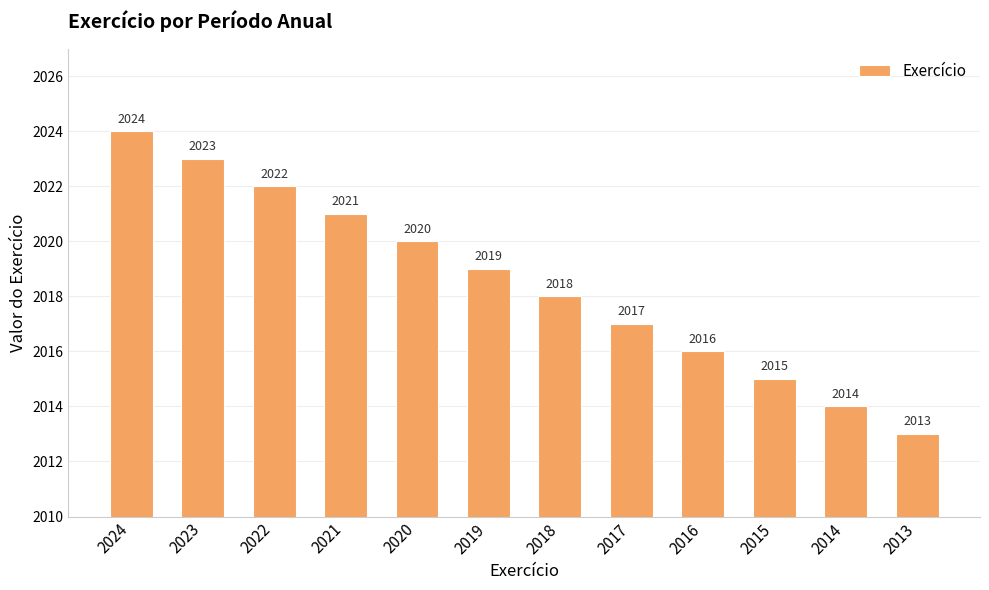

What is the greatest value displayed?

2024